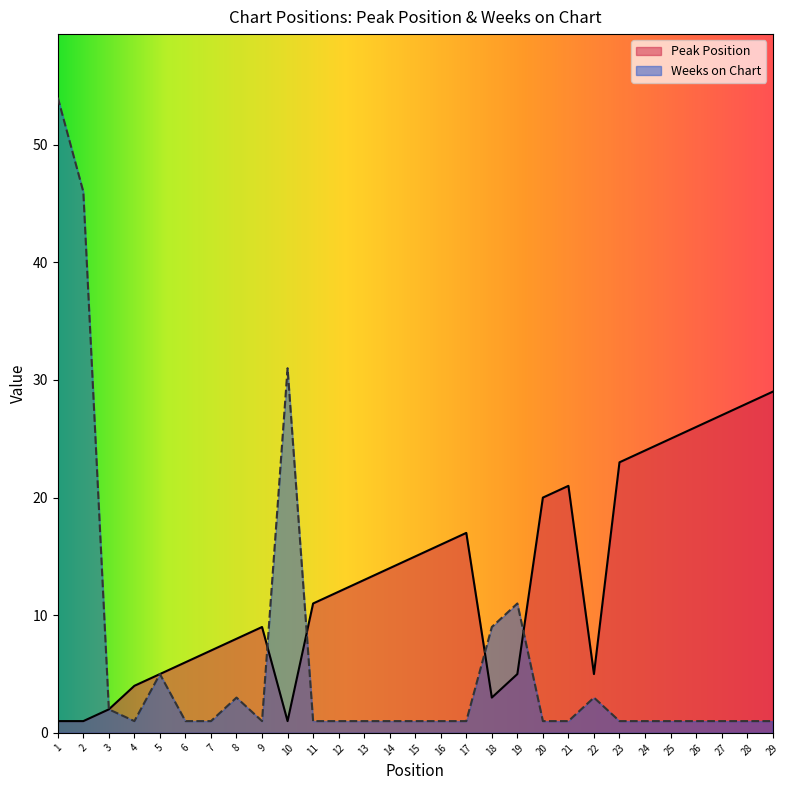

Count the number of categories in the chart.

29